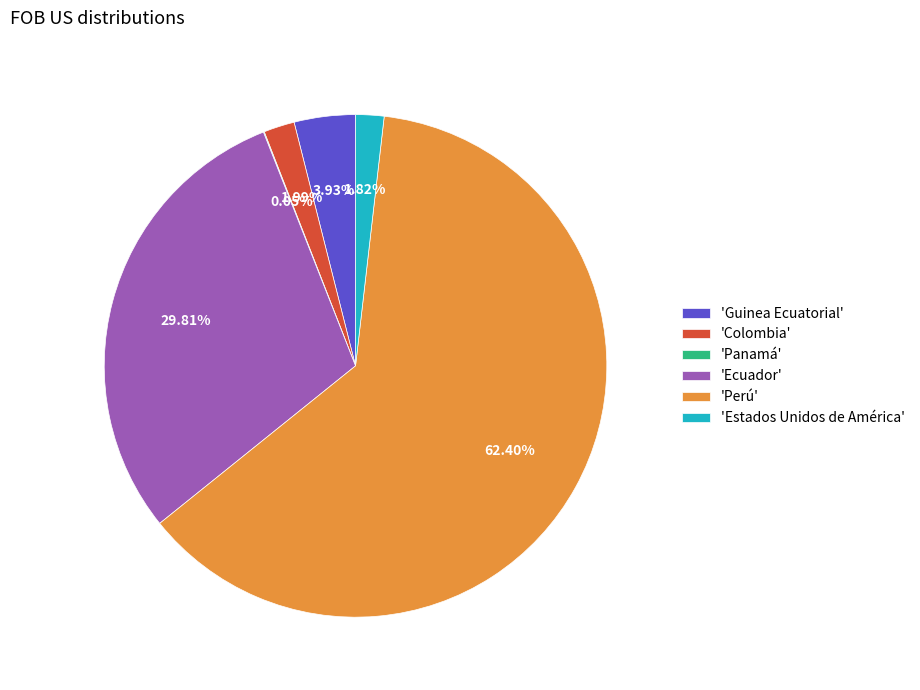

Combined, do 'Ecuador' and 'Estados Unidos de América' account for over 50%?

No